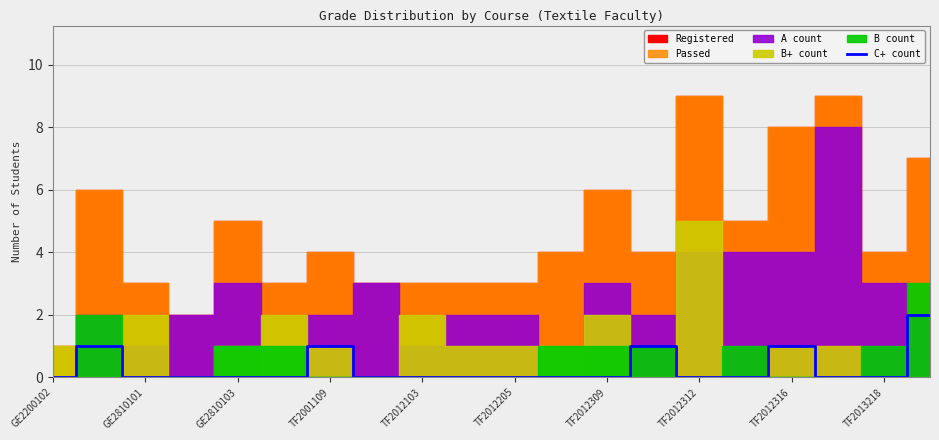

Is it true that C+ count equals 0 at TF2012205?

True